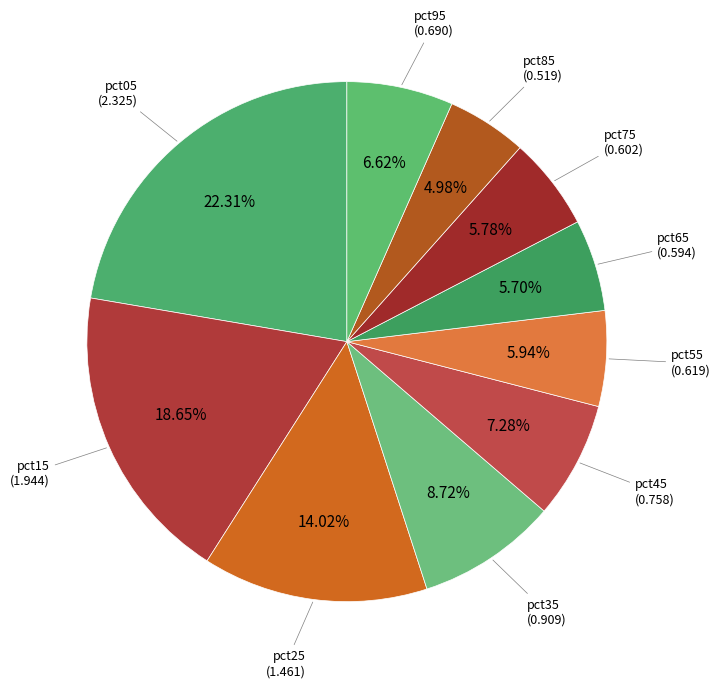

Is there any slice that represents more than half of the pie?

No